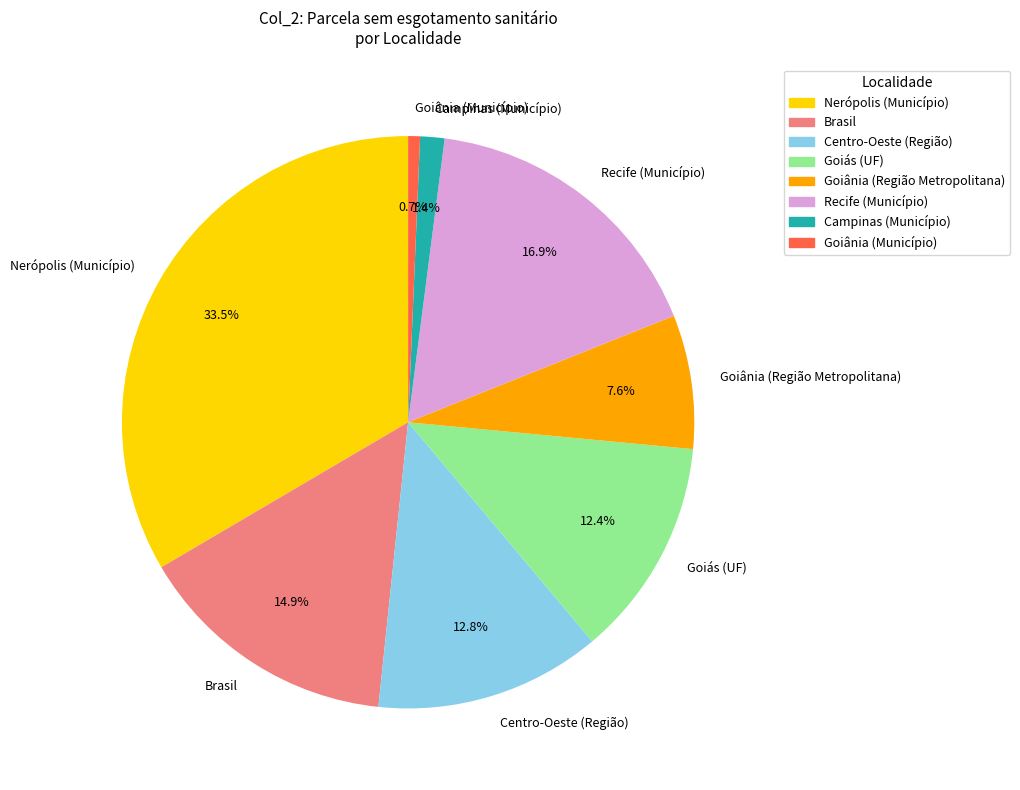

Approximately how many times larger is the value at Goiânia (Região Metropolitana) compared to Nerópolis (Município)?

0.2